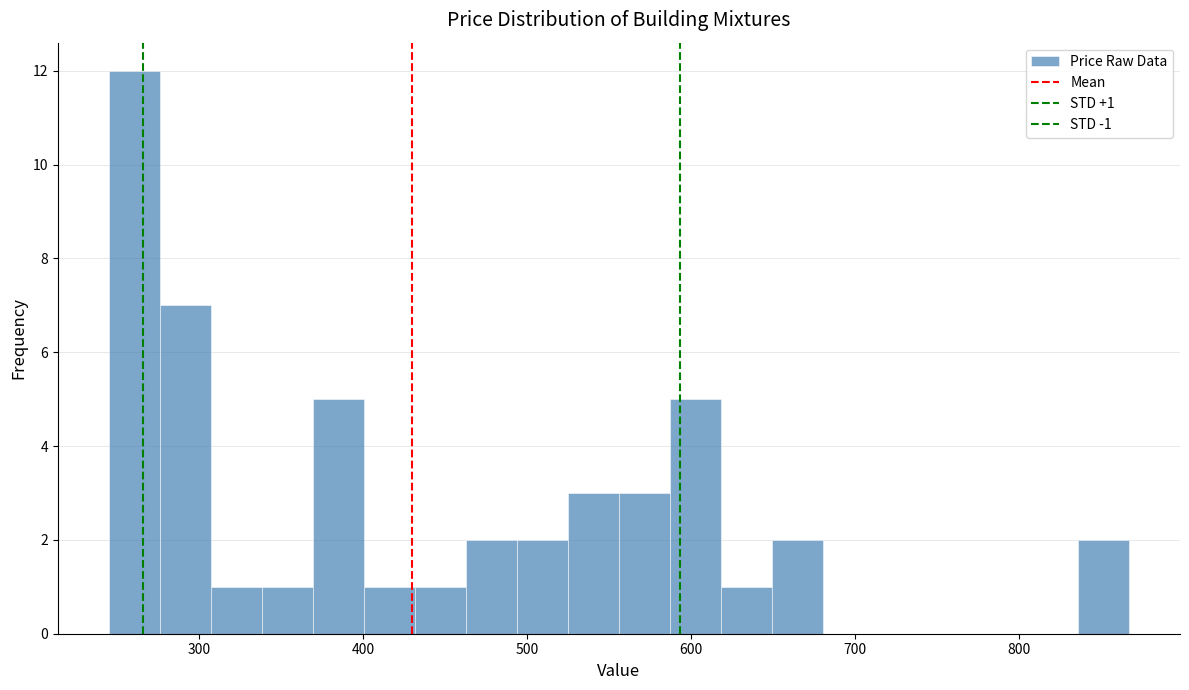

Read against the x-axis, roughly where is the centre of the tallest bar?

260